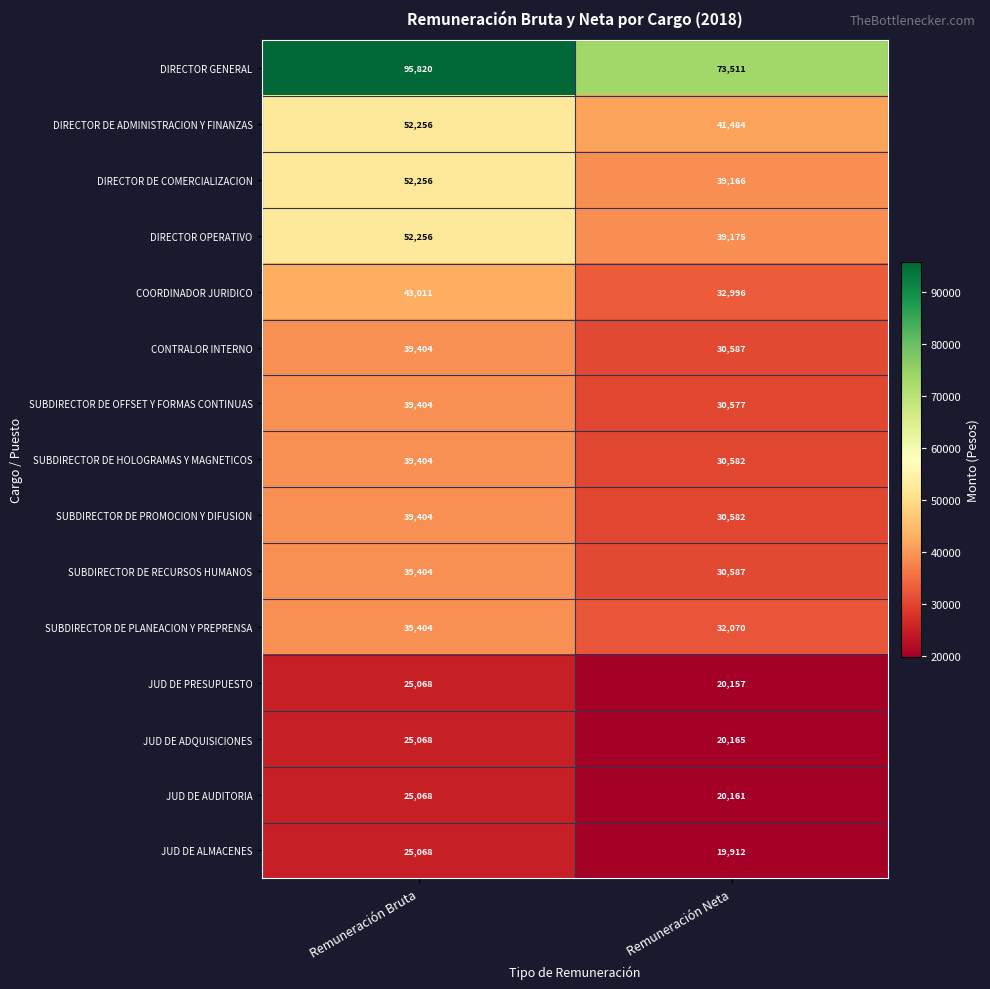

How many distinct data groups are displayed?

15